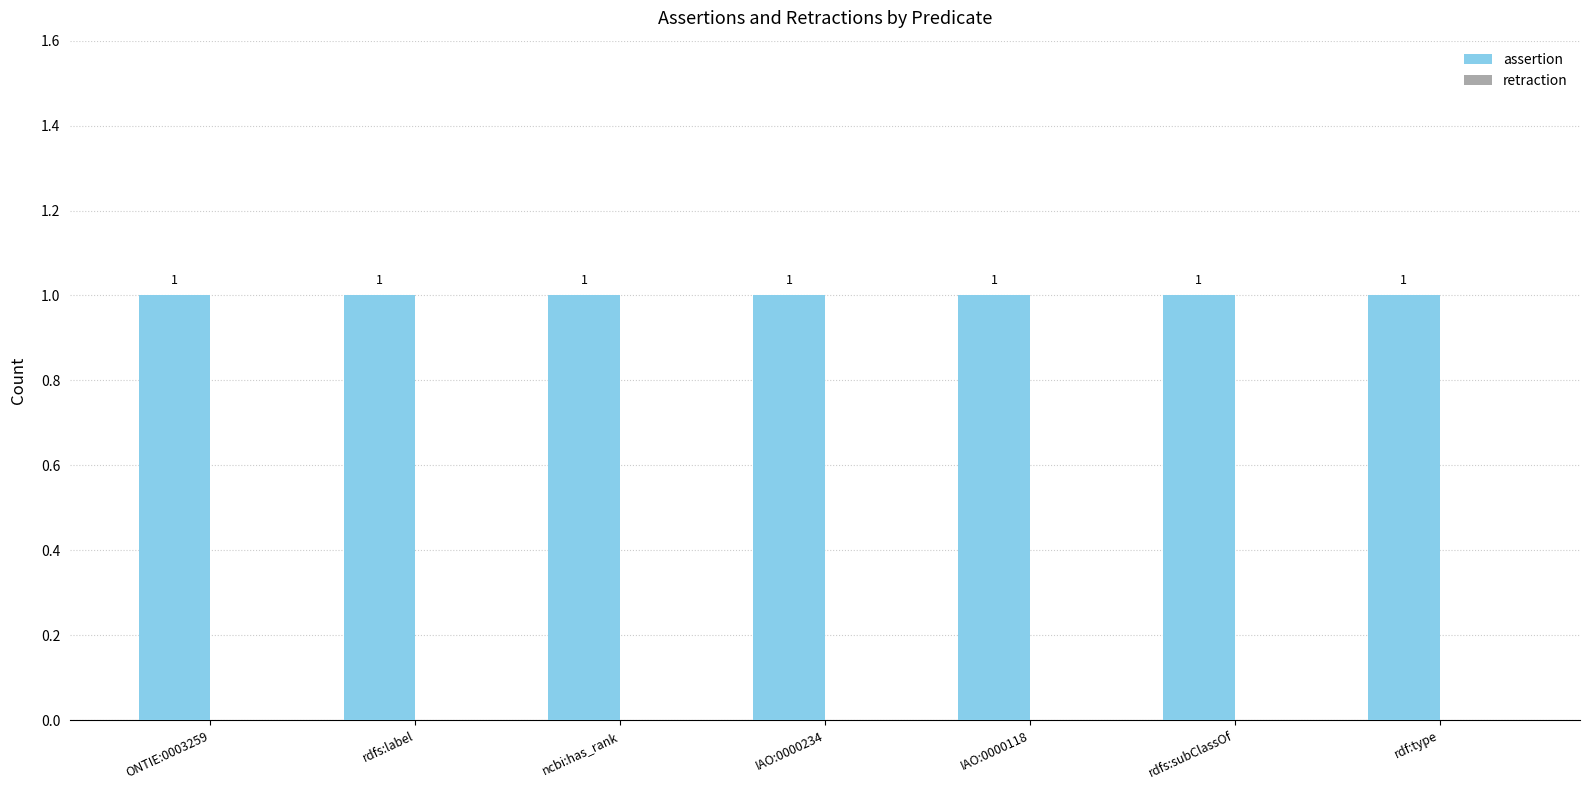

What is the label of the 6th bar from the left?

rdfs:subClassOf